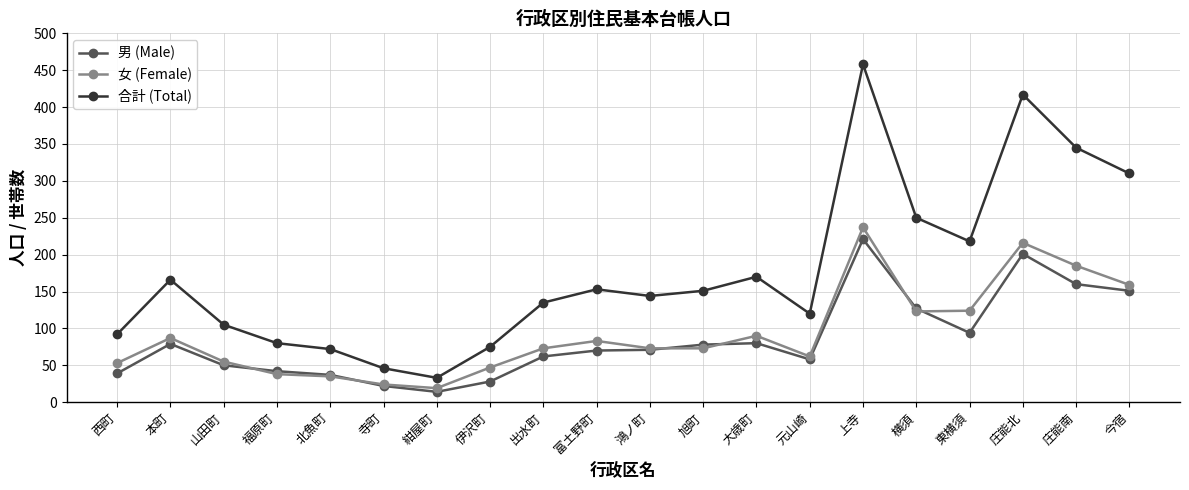

True or false: 合計 (Total) has more than 0 interior local peaks.

True